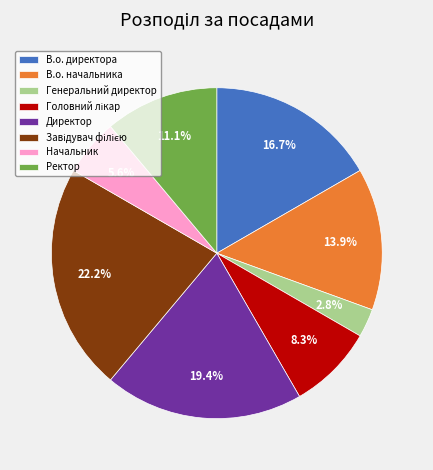

What is the ratio of the value at В.о. директора to the value at Генеральний директор?

6.0